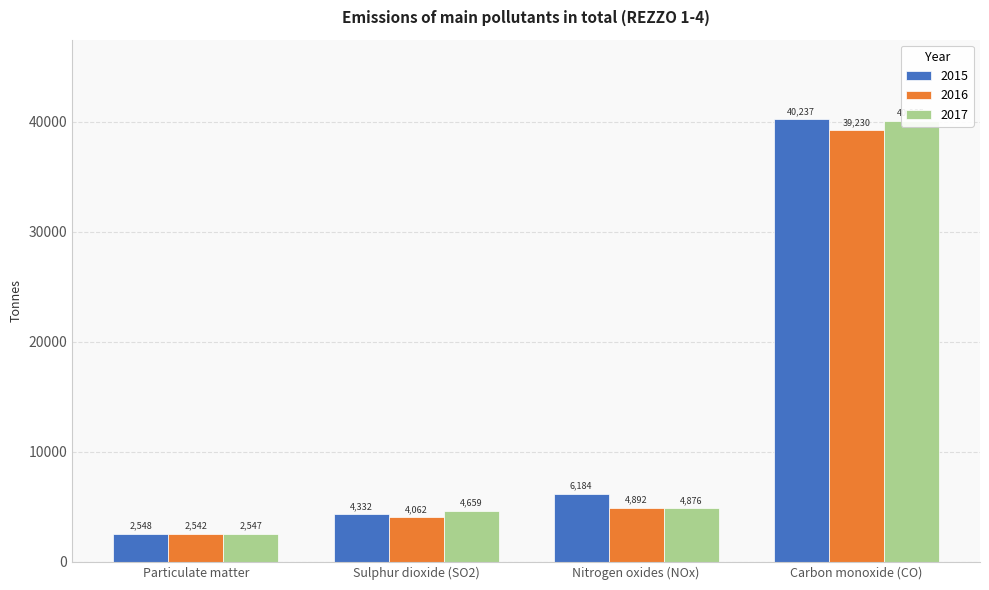

Is the value of 2017 at Carbon monoxide (CO) greater than the value of 2015 at Sulphur dioxide (SO2)?

Yes